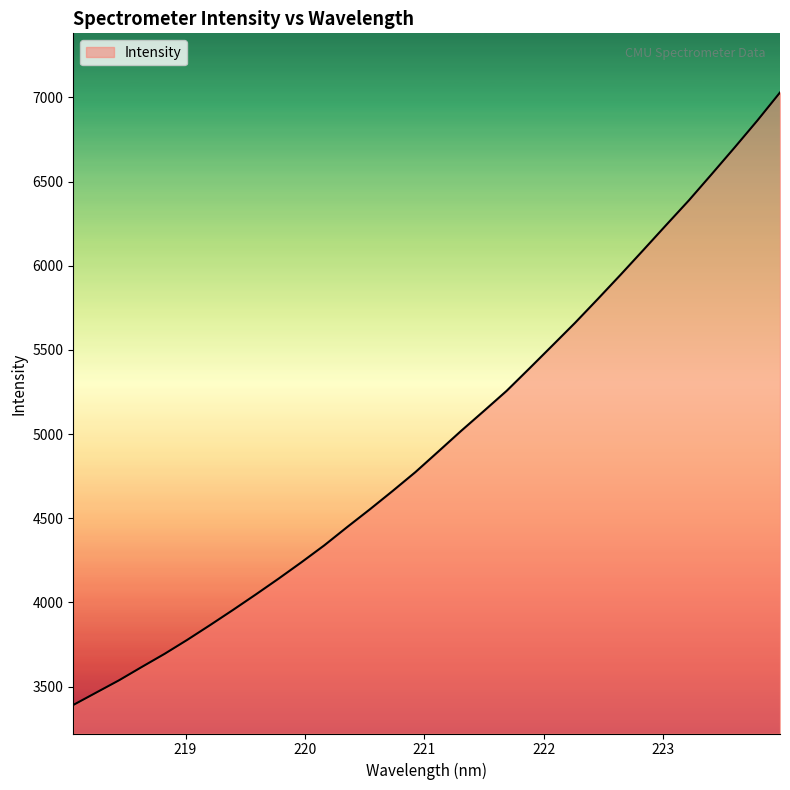

What is the greatest value displayed?

7029.3